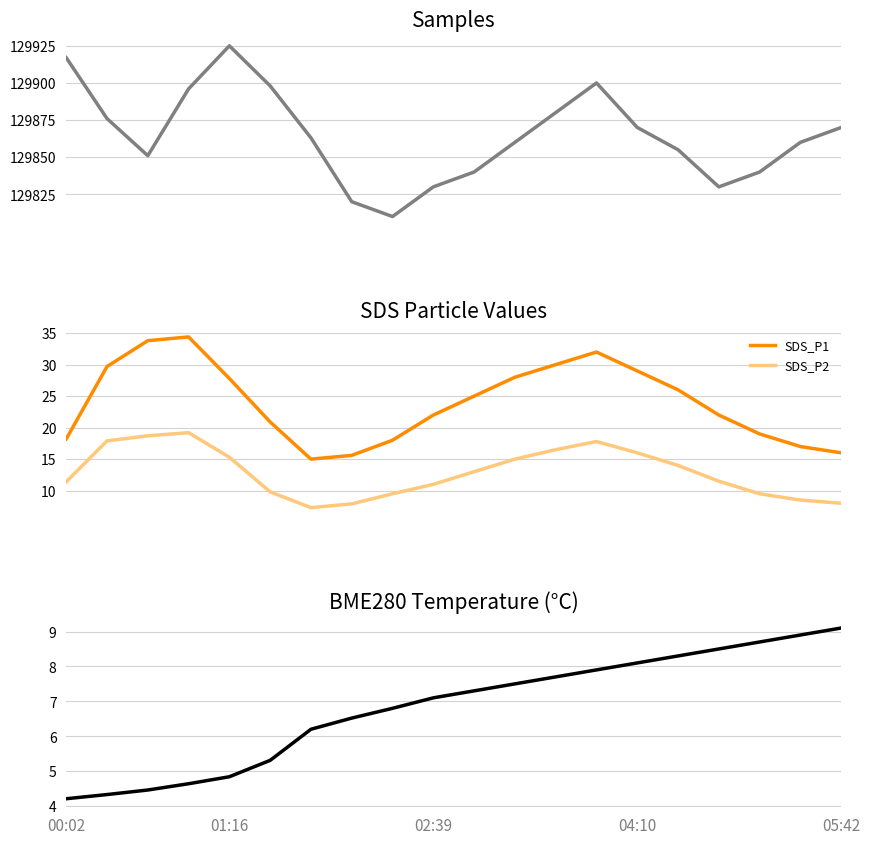

What is the highest value of the SDS_P1 series?

34.4